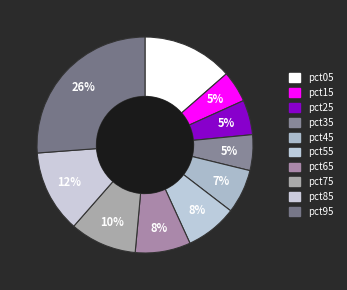

Count the number of slices in the pie.

10